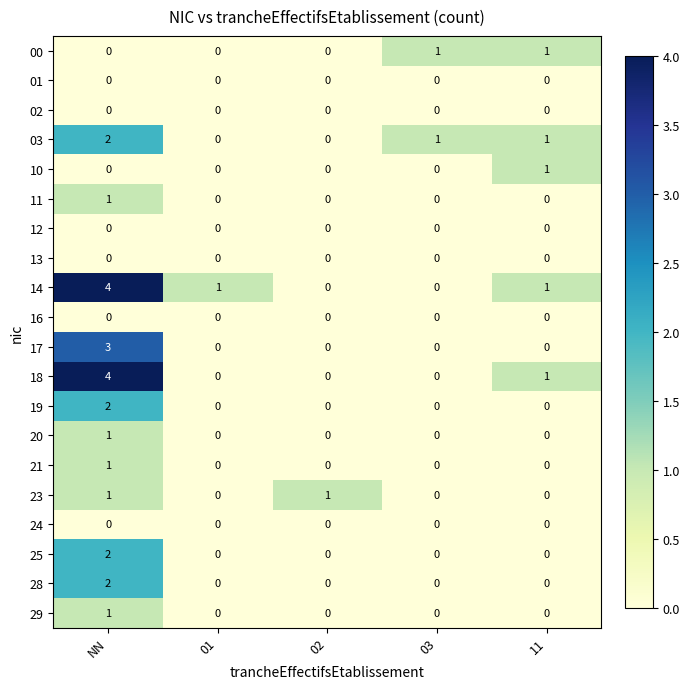

Which category has the highest value across all series?

NN